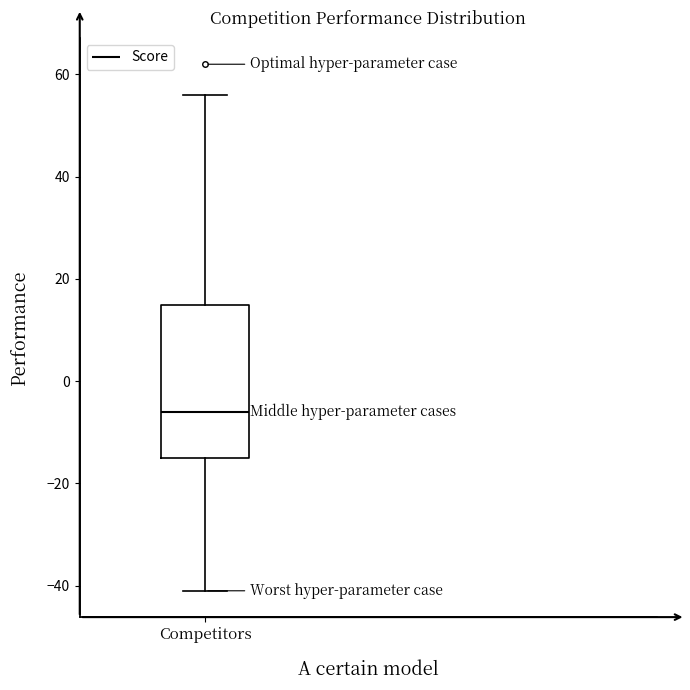

Where is the upper edge of the box for Competitors on the y-axis? The values are not printed on the chart, so give them approximately, as read against the axis.

16